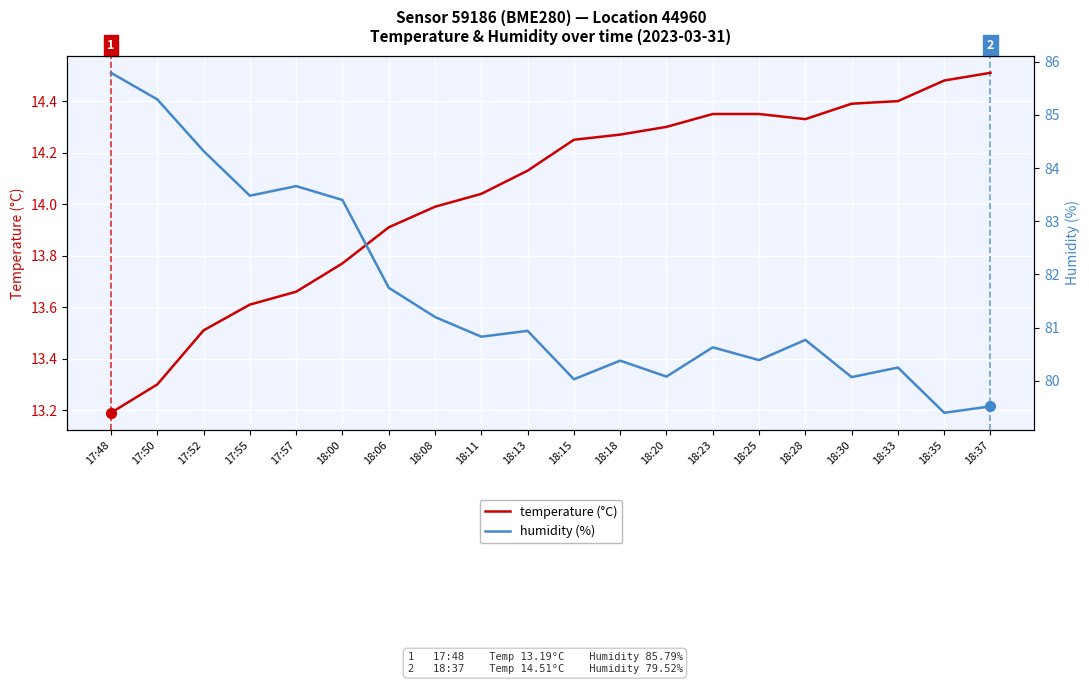

Is this an area chart (filled region under the line)?

No